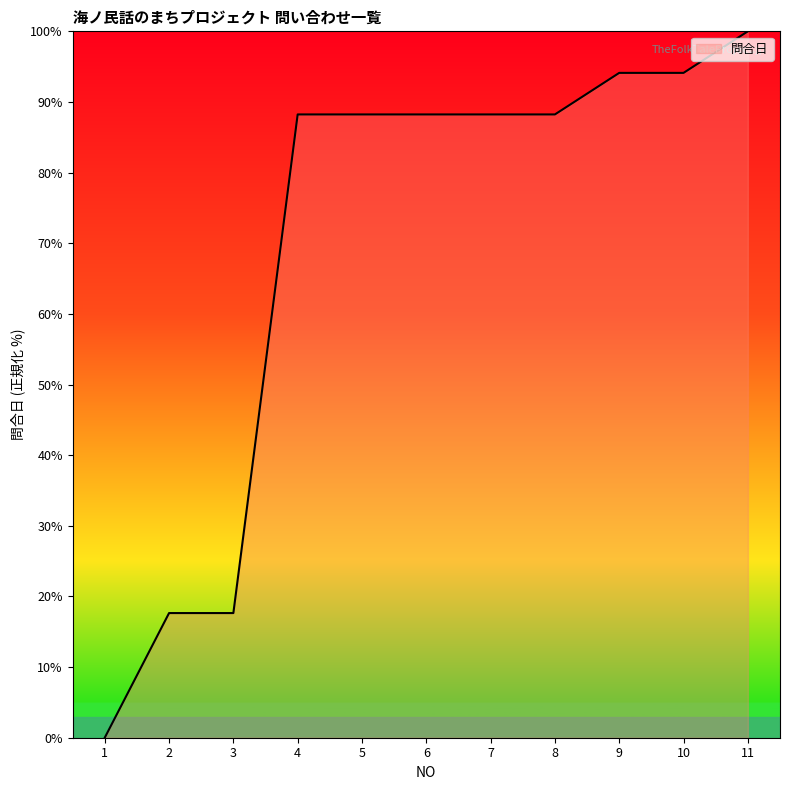

What is the change in value from 2 to 6?

+70.6